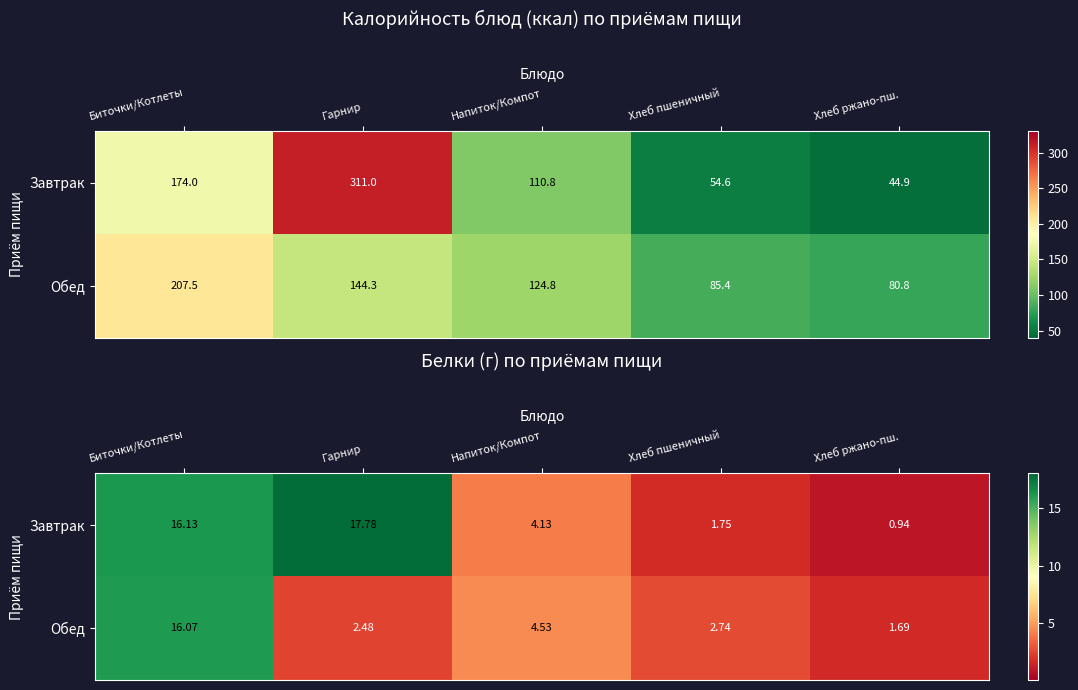

What is the spread (max minus min) of values at Хлеб пшеничный?

1.0